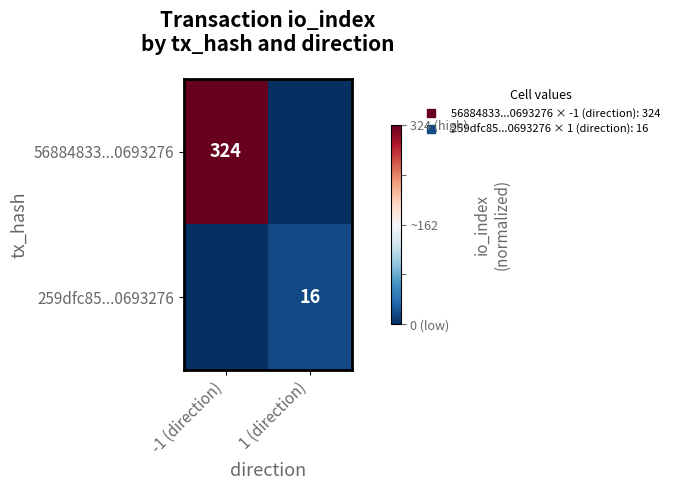

Rank the series by their average value, from highest to lowest.

56884833...0693276, 259dfc85...0693276